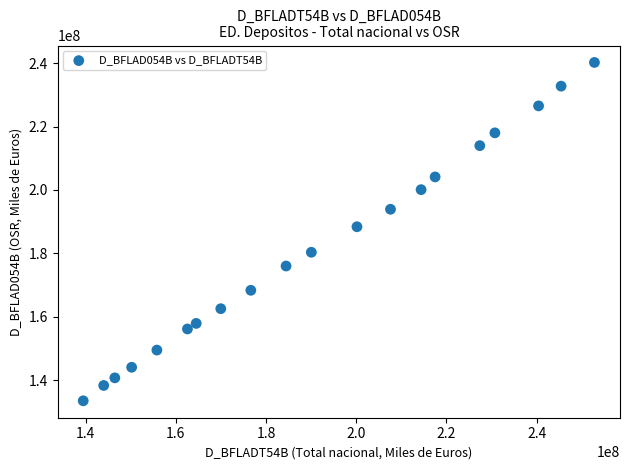

What is the range of X values (max minus min)?

113380975